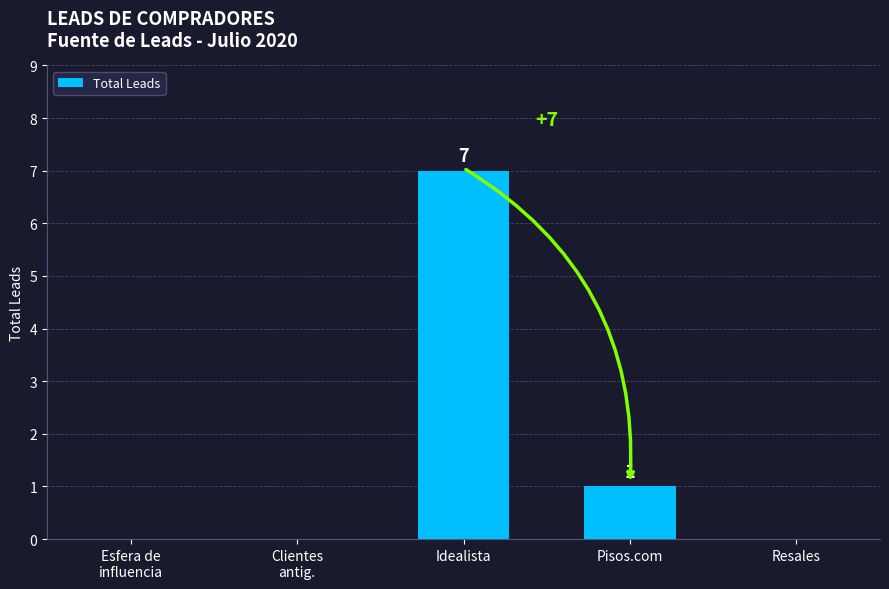

What is the sum of all values?

8